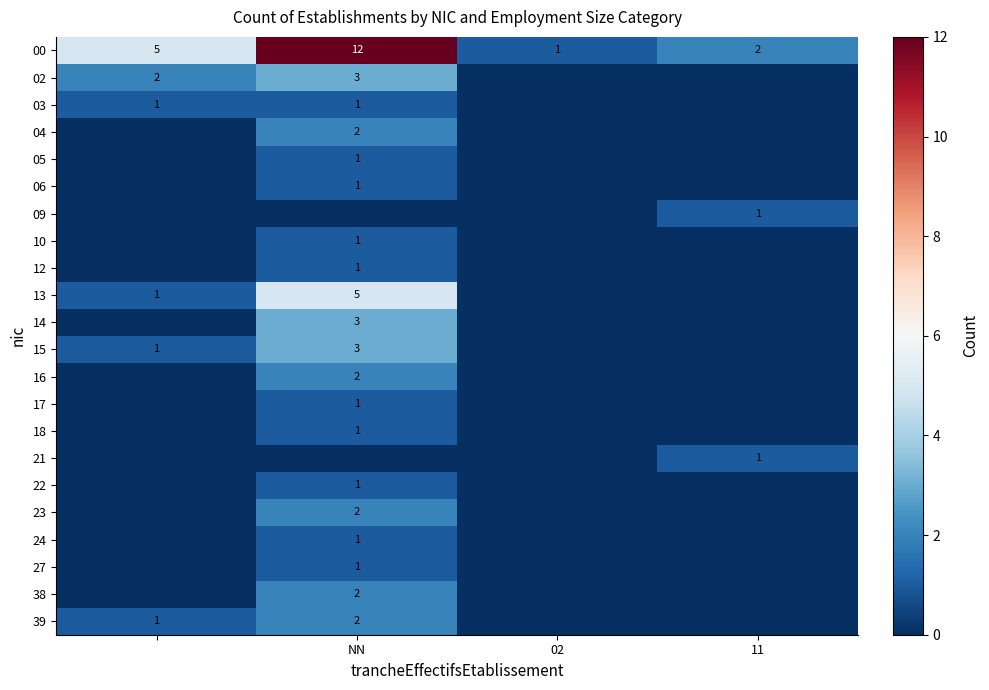

What is the difference between the maximum and minimum values in the 00 series?

11